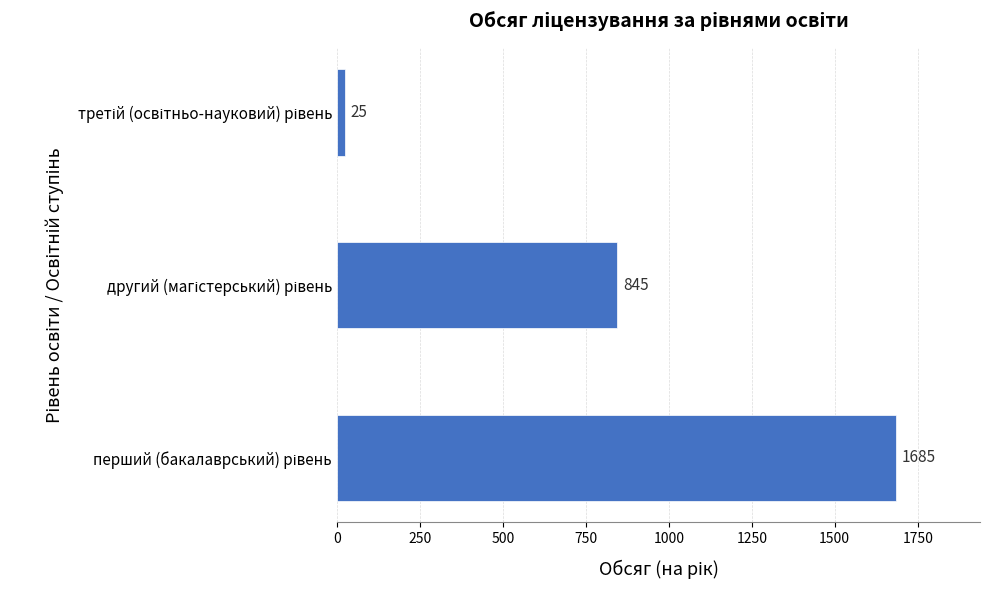

What is the maximum value shown in the chart?

1685